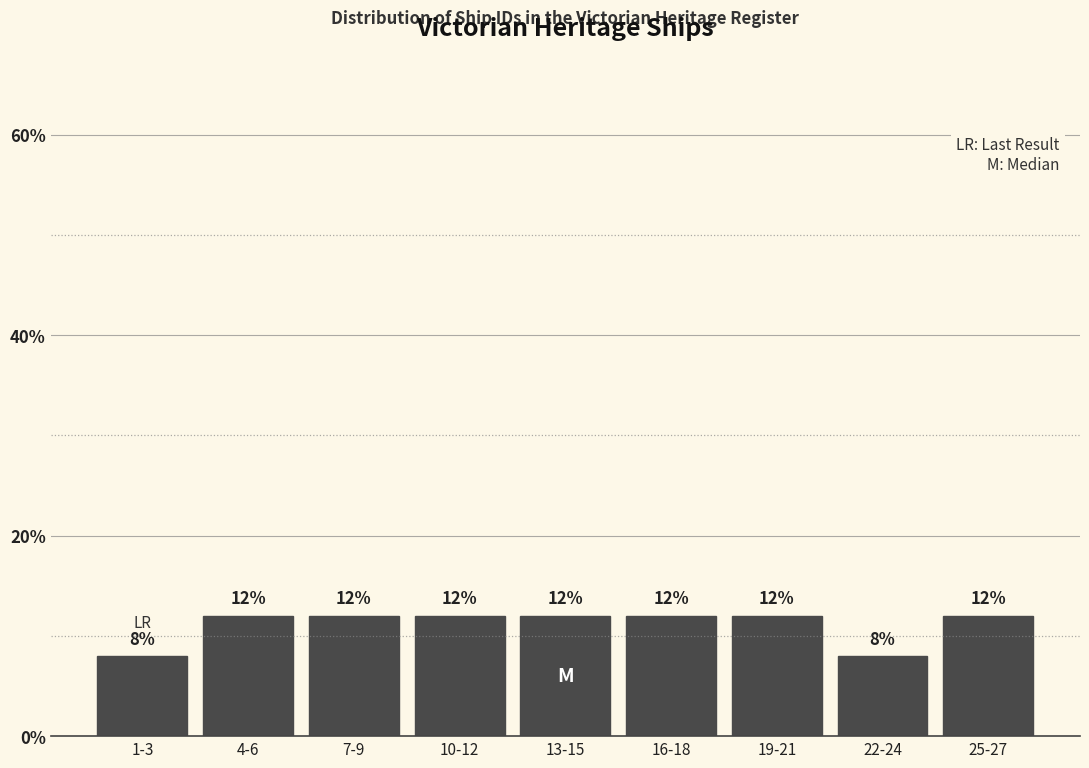

Reading left to right, what are all the values shown in this chart?

1-3=8	4-6=12	7-9=12	10-12=12	13-15=12	16-18=12	19-21=12	22-24=8	25-27=12